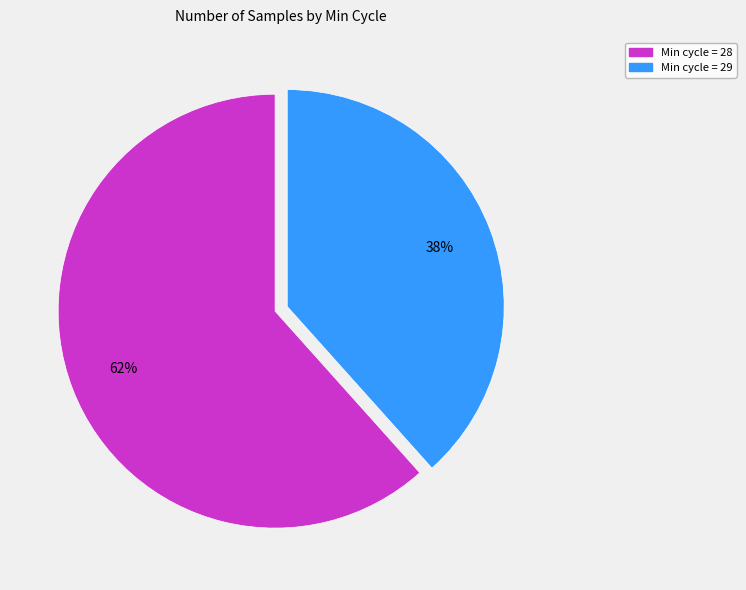

To the nearest percent, what is the average slice percentage?

50%